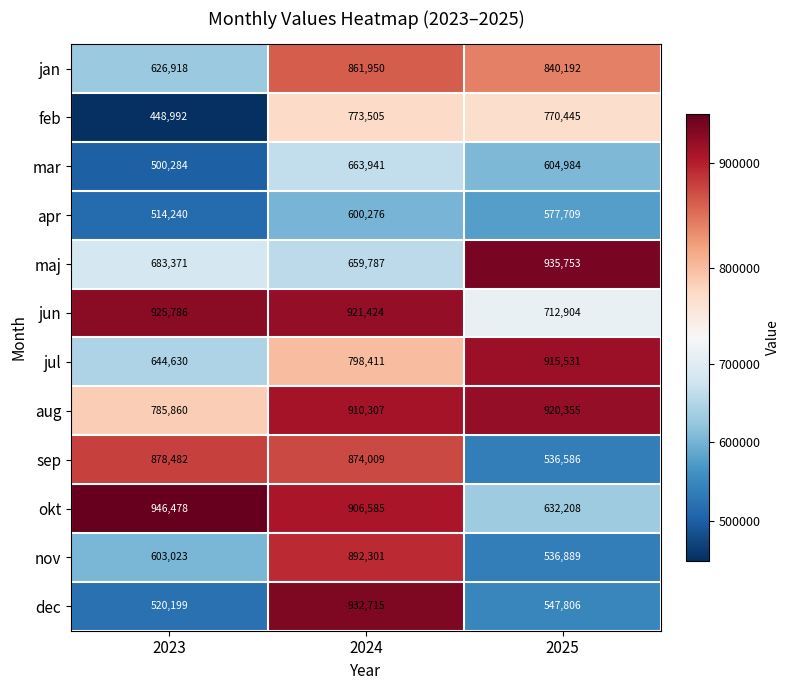

How many data points does each series have?

3